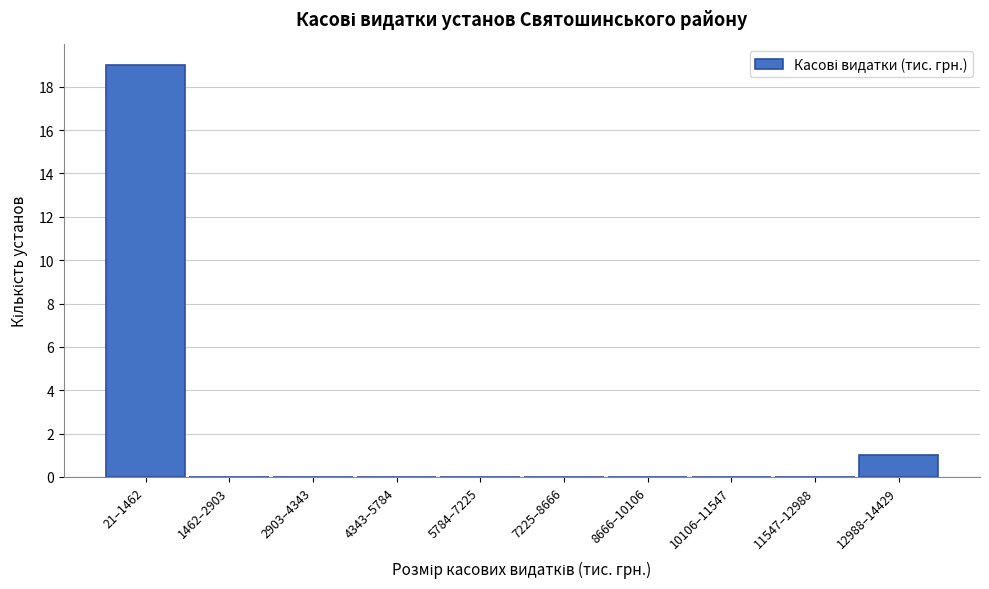

Reading left to right, transcribe all the data shown in this chart.

21–1462=19	1462–2903=0	2903–4343=0	4343–5784=0	5784–7225=0	7225–8666=0	8666–10106=0	10106–11547=0	11547–12988=0	12988–14429=1